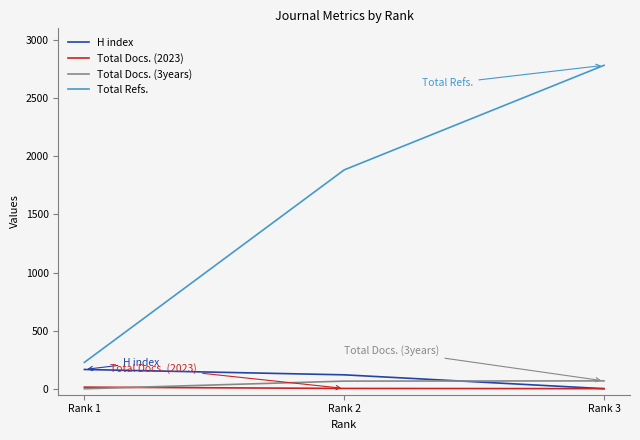

What is the maximum value shown in the chart?

2782